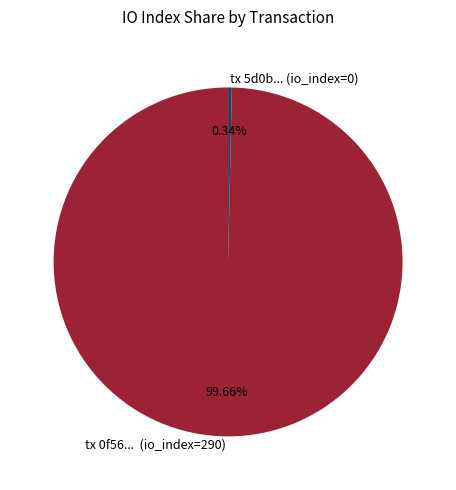

Rank the categories by value from highest to lowest.

tx 0f56... (io_index=290), tx 5d0b... (io_index=0)